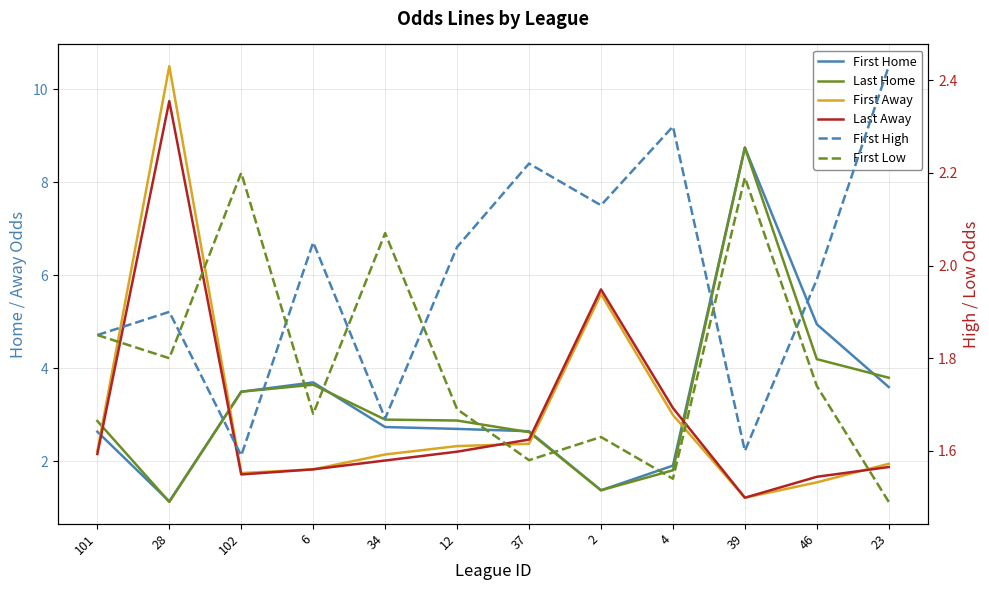

Read the Last Home value at 2.

1.4